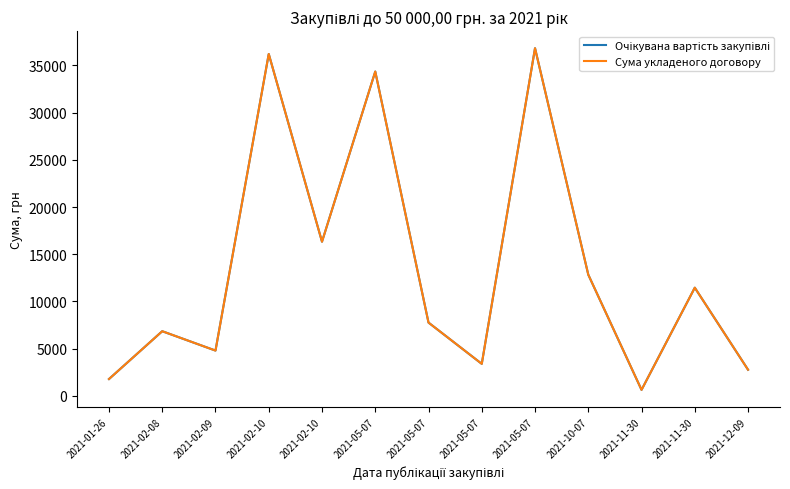

Is this an area chart (filled region under the line)?

No